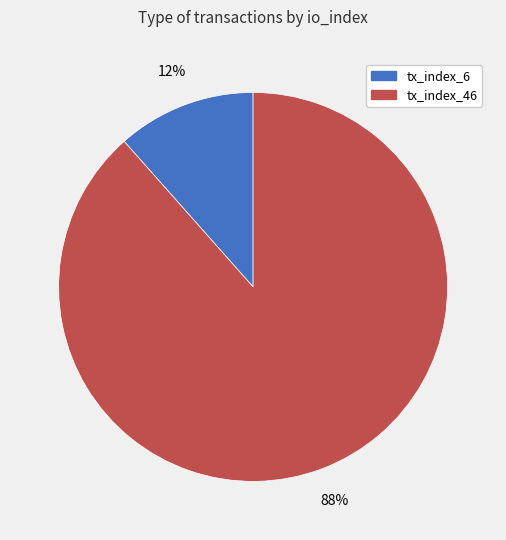

Does tx_index_46 represent more than half of the total?

Yes